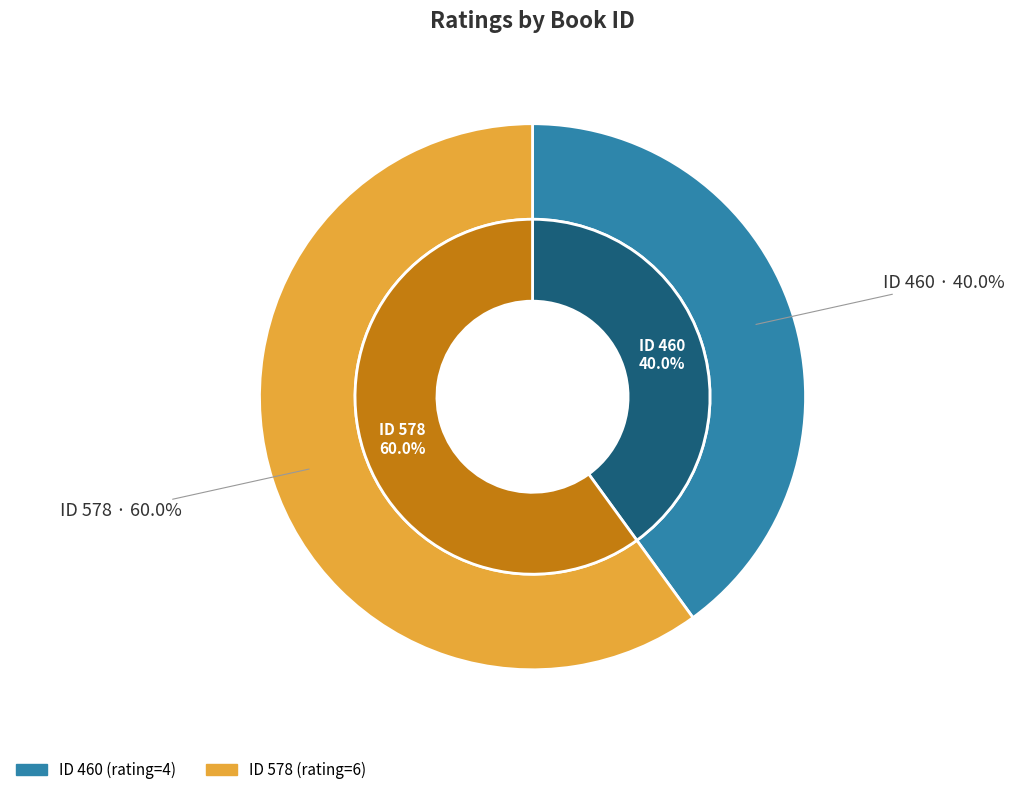

Which slice is the smallest?

460